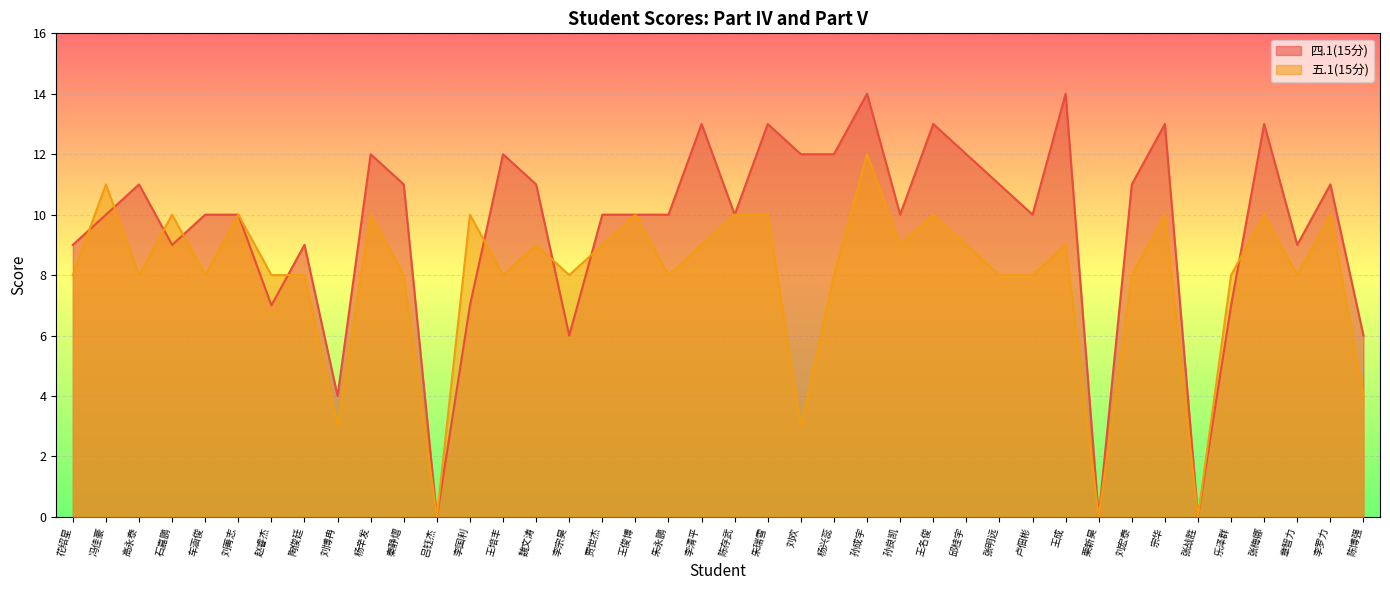

How many data points in 五.1(15分) are less than 8?

6